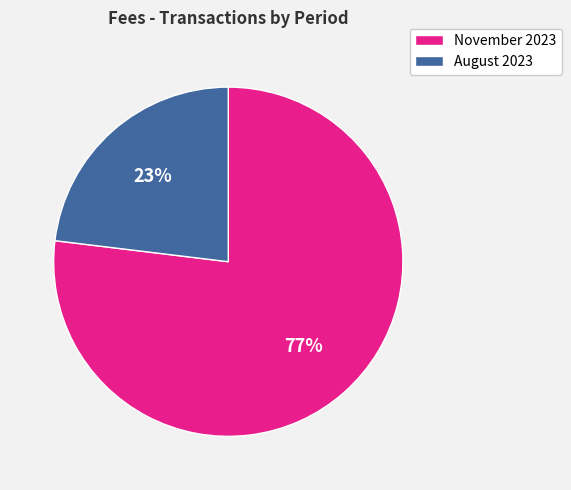

To the nearest percent, what is the difference between the largest and smallest slice percentages?

54%